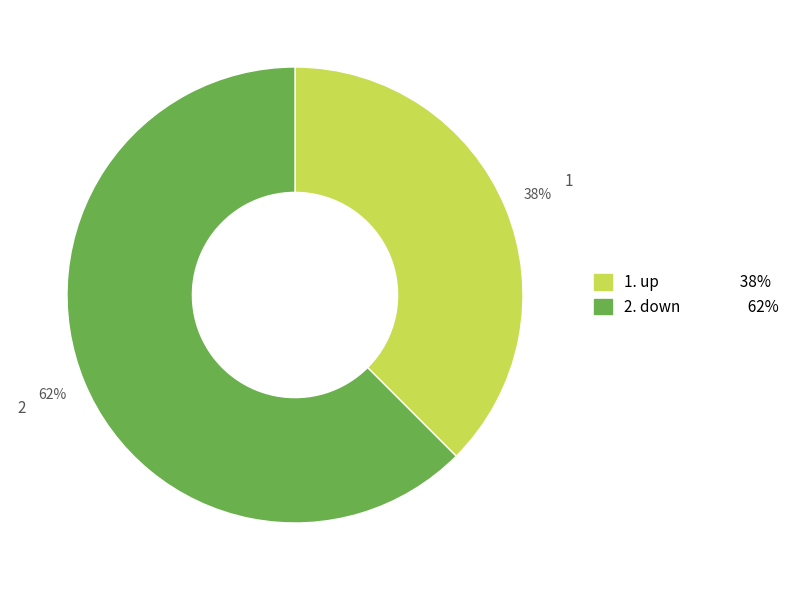

To the nearest percent, what is the average slice percentage?

50%